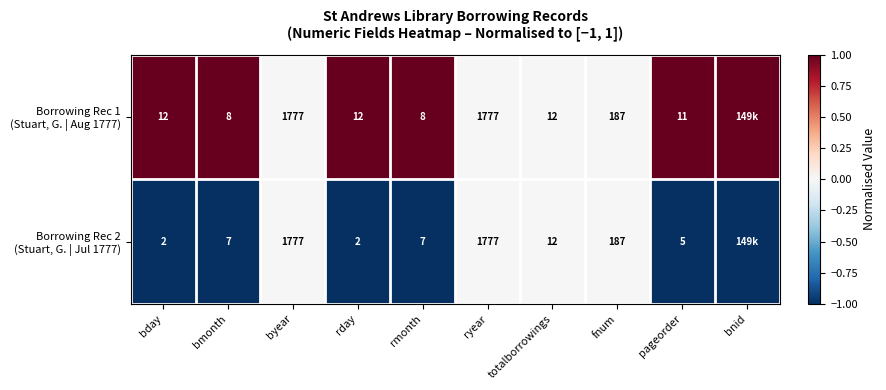

What is the total value across all series at fnum?

374